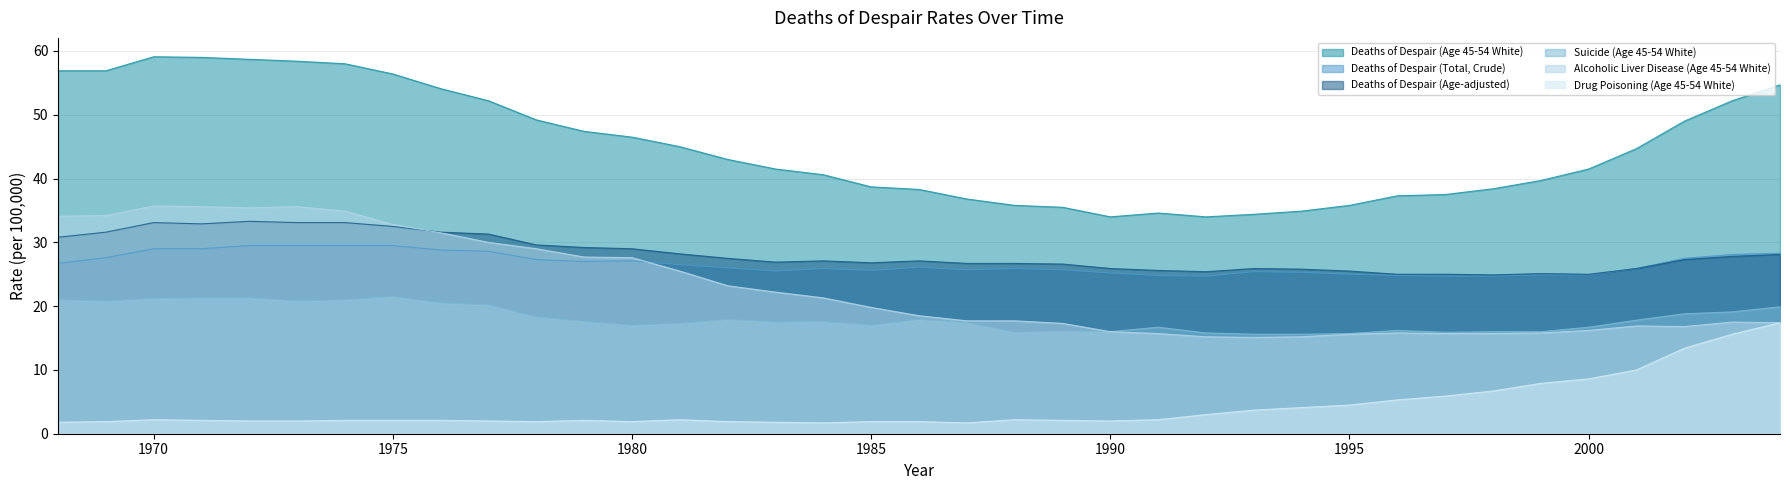

What is the spread (max minus min) of values at 1979?

45.3